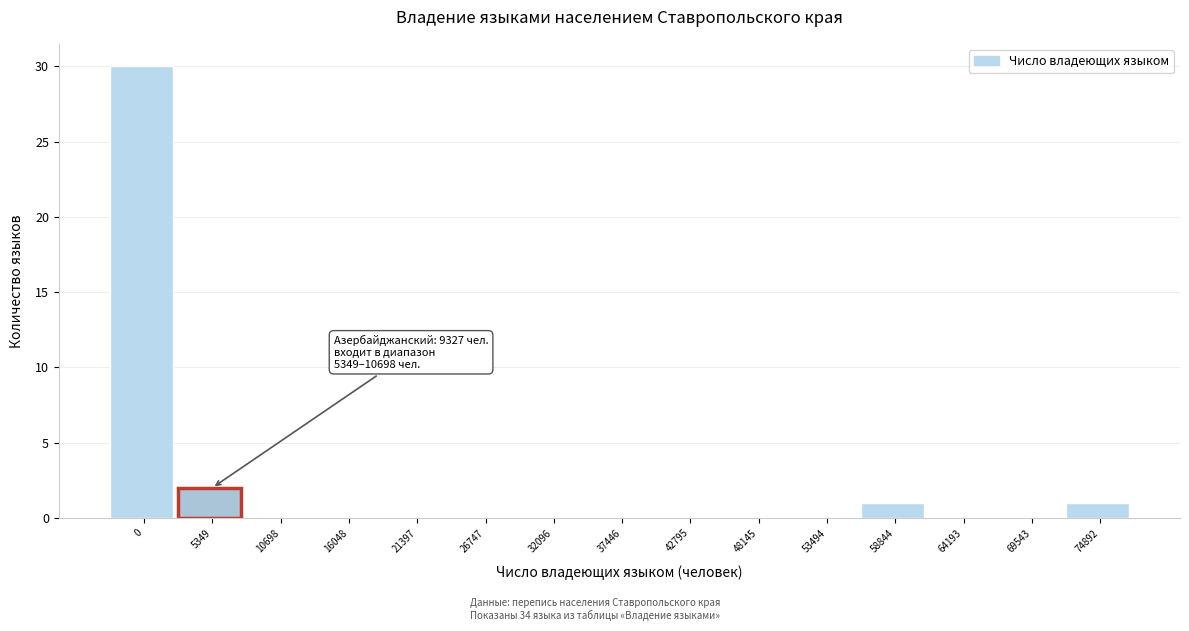

Reading left to right, what are all the values shown in this chart?

0=30	5349=2	10698=0	16048=0	21397=0	26747=0	32096=0	37446=0	42795=0	48145=0	53494=0	58844=1	64193=0	69543=0	74892=1